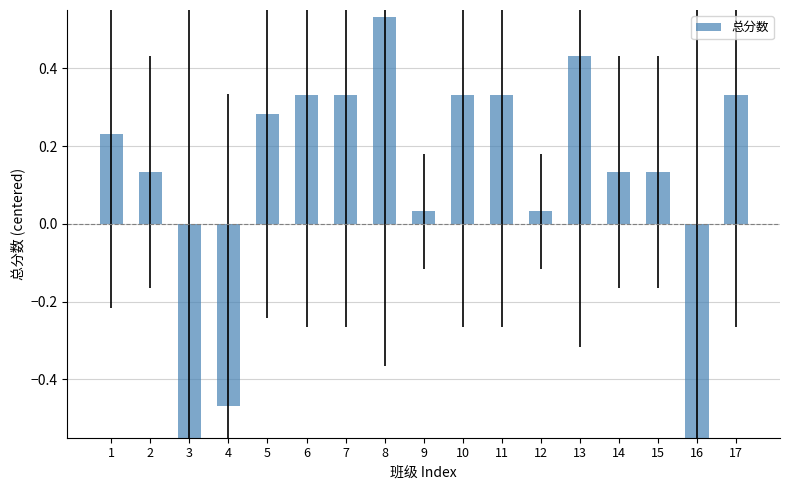

The value at 12 is 0.0. True or false?

True